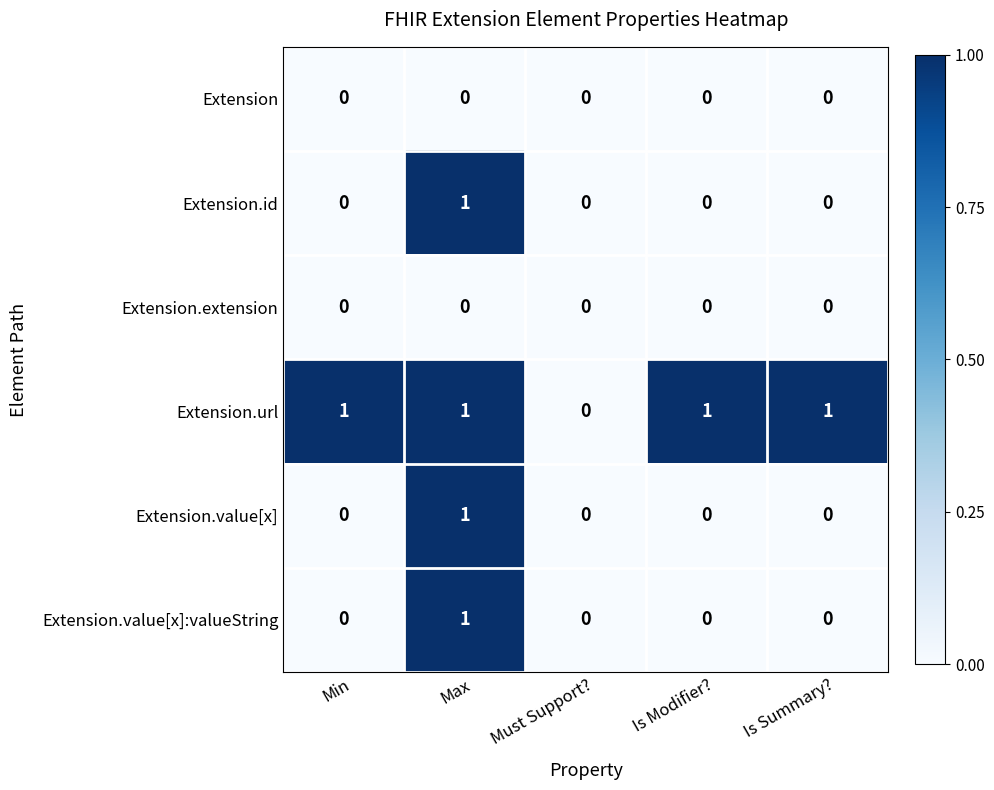

At which category is the sum across all series the highest?

Max